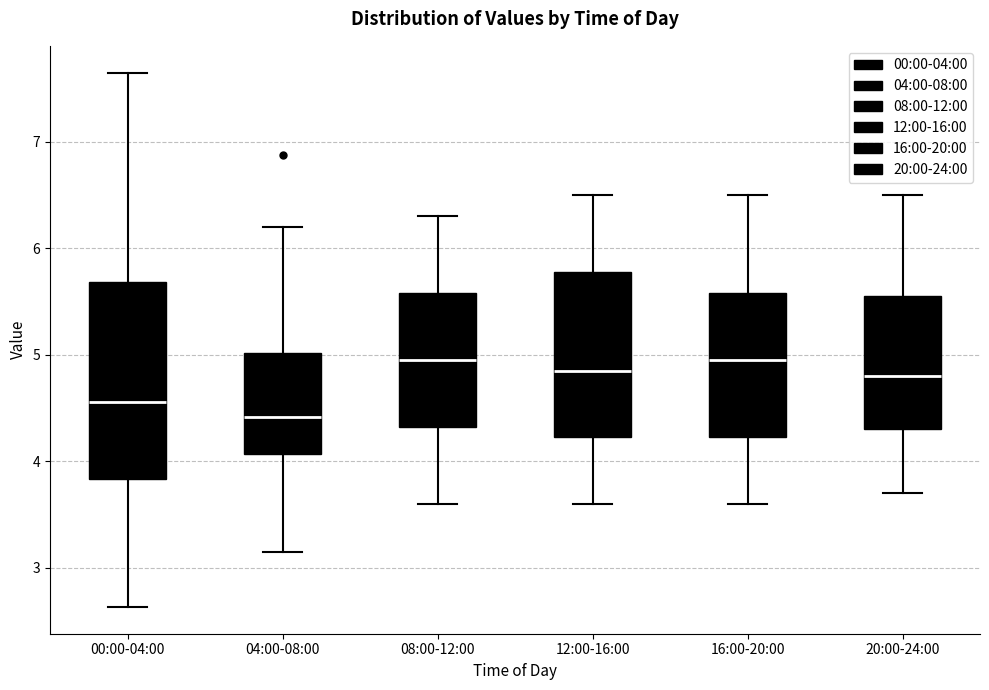

Where does the lower whisker of the box for 20:00-24:00 end on the y-axis? The values are not printed on the chart, so give them approximately, as read against the axis.

3.7